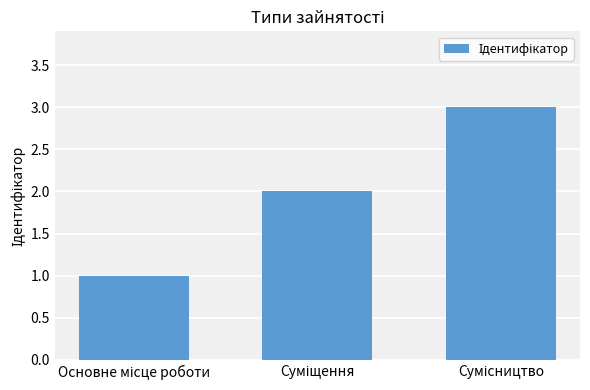

What is the maximum value shown in the chart?

3